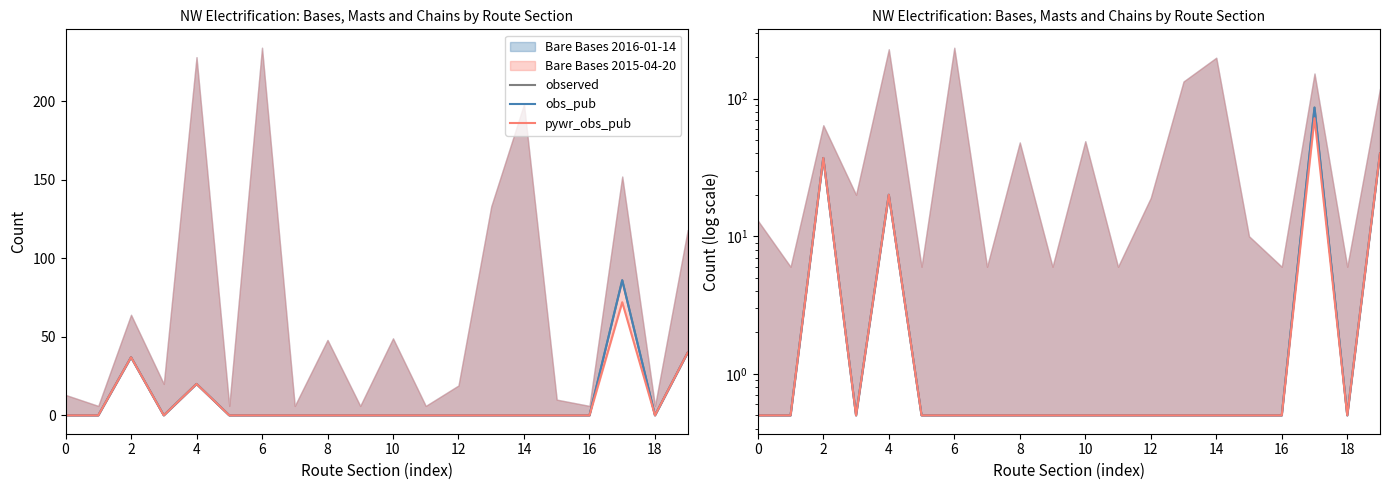

What is the label of the 14th point from the left?

13